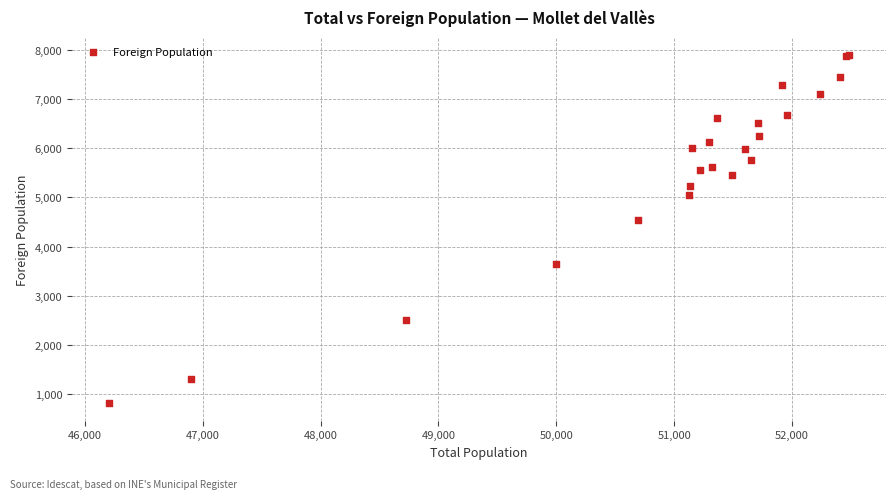

What Y value in the scatter plot is closest to 4357?

4532